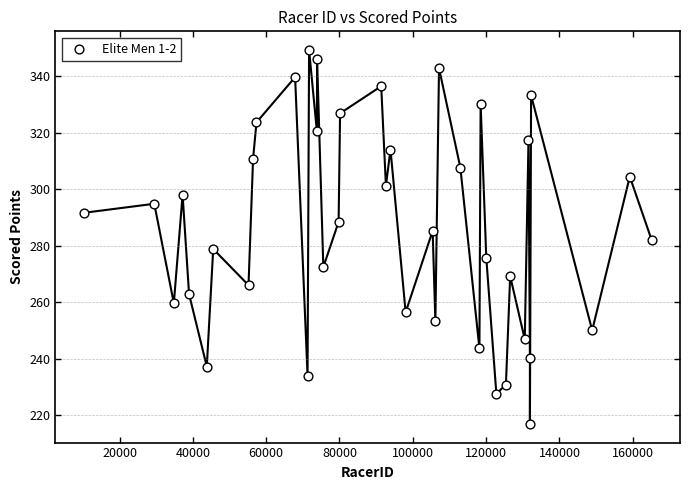

What is the range of X values (max minus min)?

154885.0